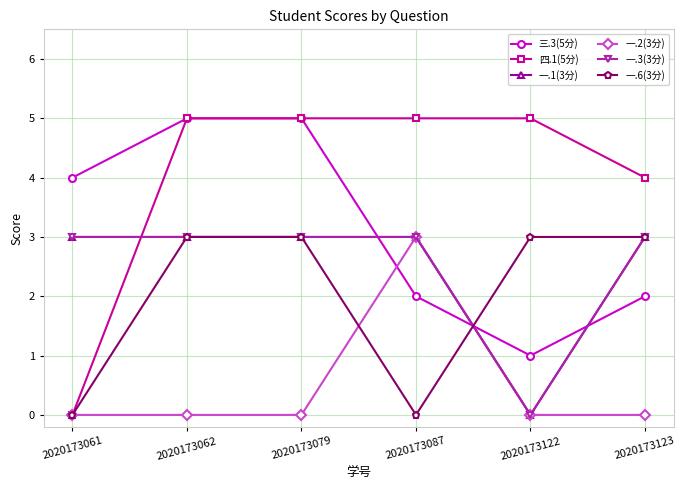

Rank the series by their maximum value, from lowest to highest.

一.1(3分), 一.2(3分), 一.3(3分), 一.6(3分), 三.3(5分), 四.1(5分)